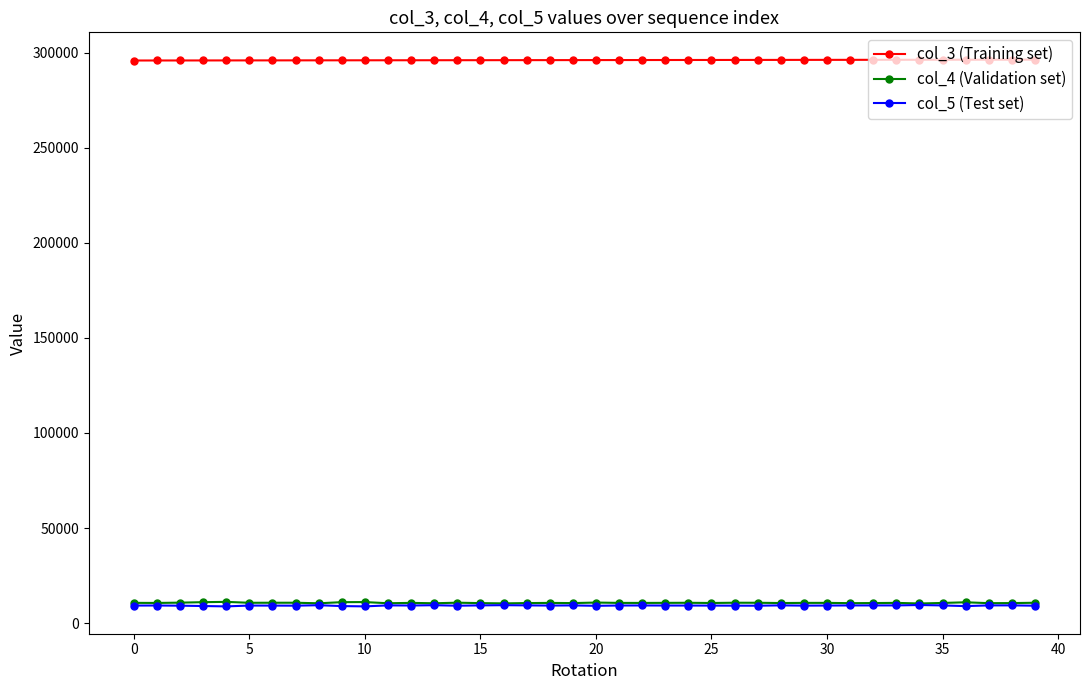

What is the greatest value displayed?

296373